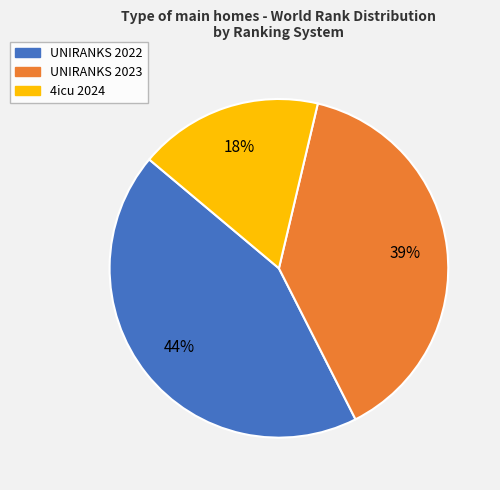

To the nearest percent, what portion does UNIRANKS 2023 represent?

39%